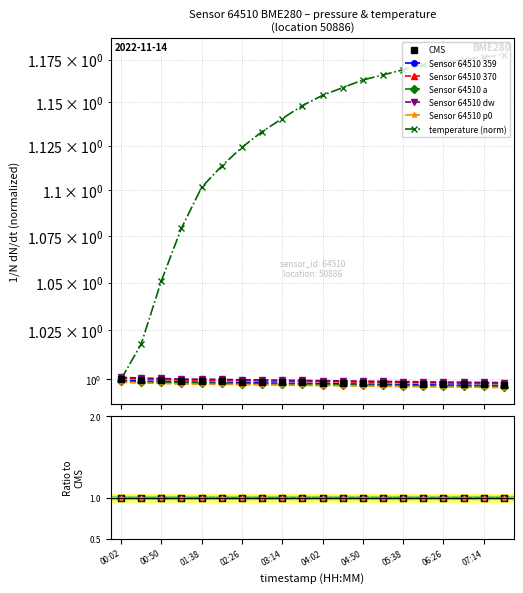

What is the minimum value shown in the chart?

1.0